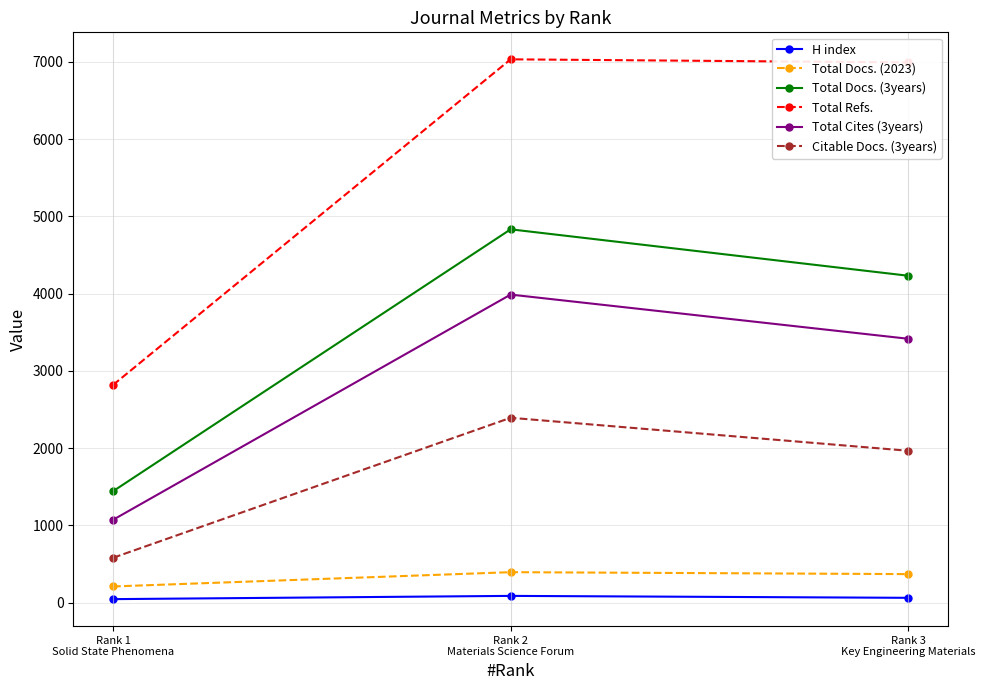

True or false: Total Refs. has a value of 4306 at Rank 1
Solid State Phenomena.

False